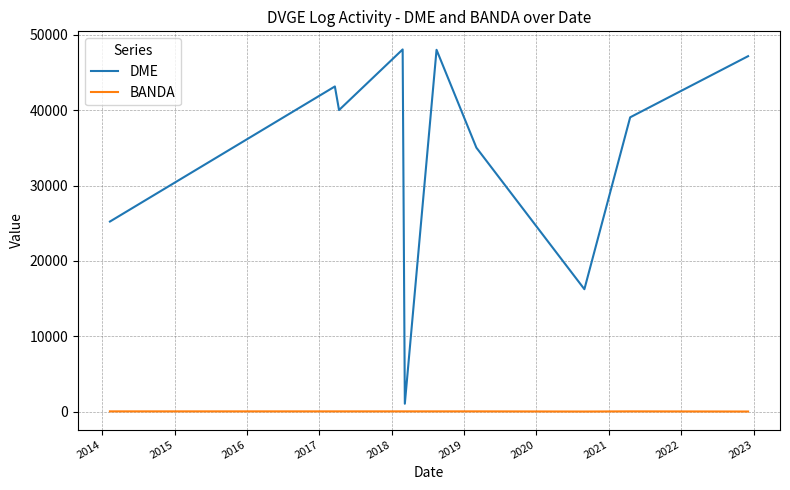

What is the difference between the maximum and minimum values in the DME series?

47015